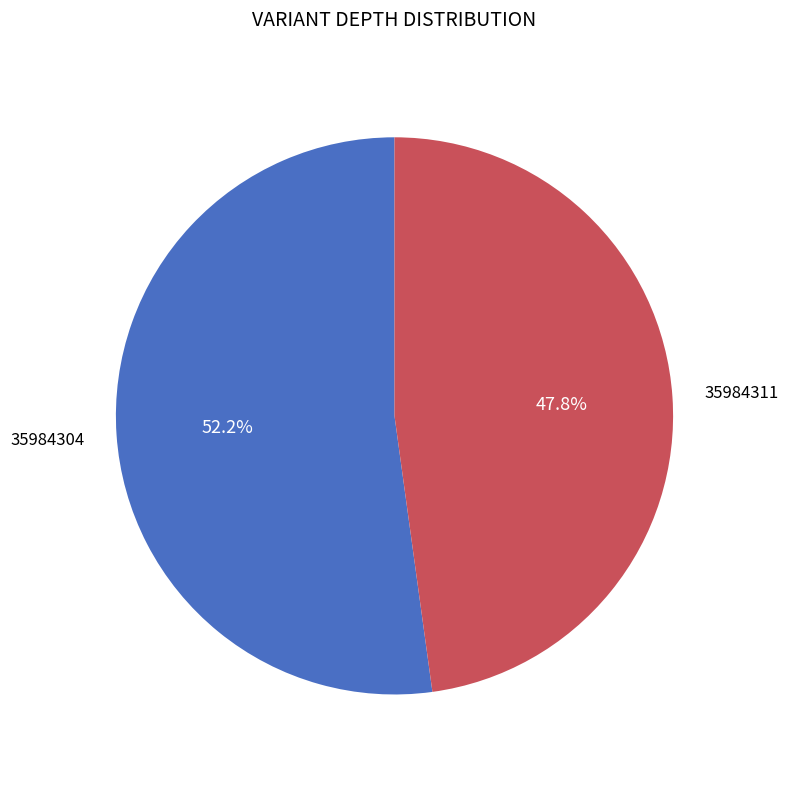

Does 35984304 represent more than half of the total?

Yes